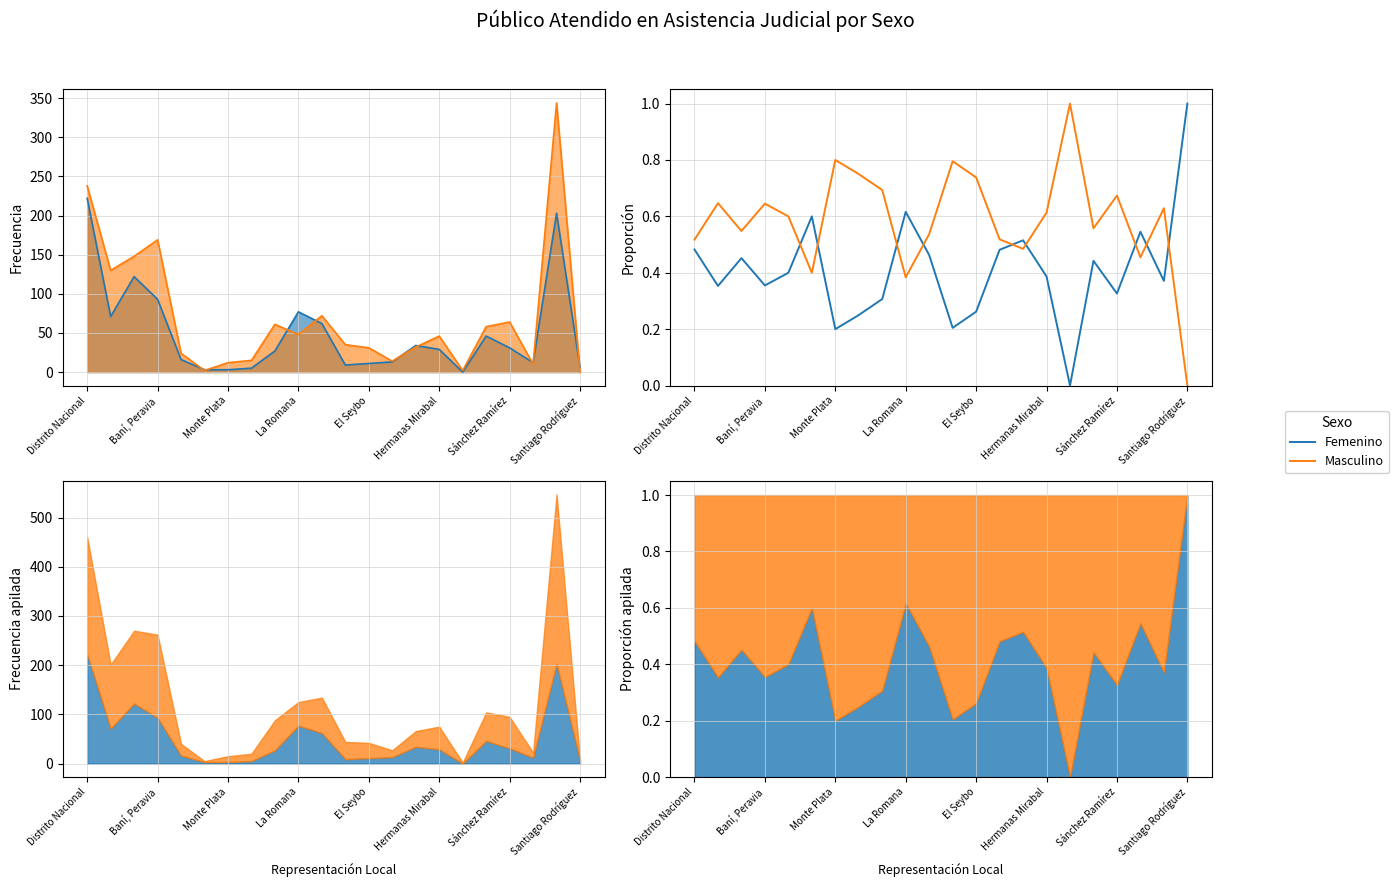

Is it true that Masculino equals 1.0 at 16?

True